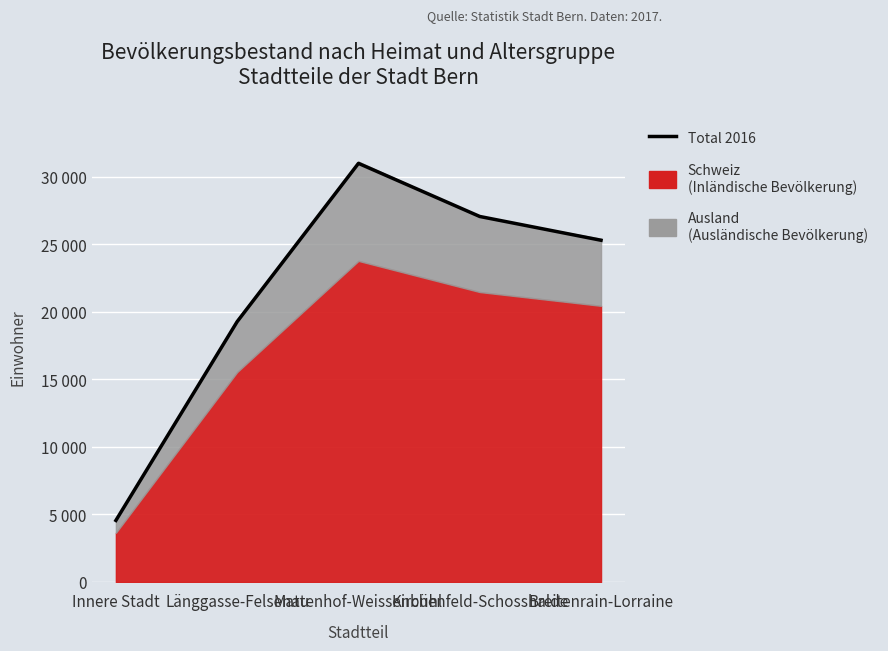

What is the difference between the second highest and minimum values?

22511